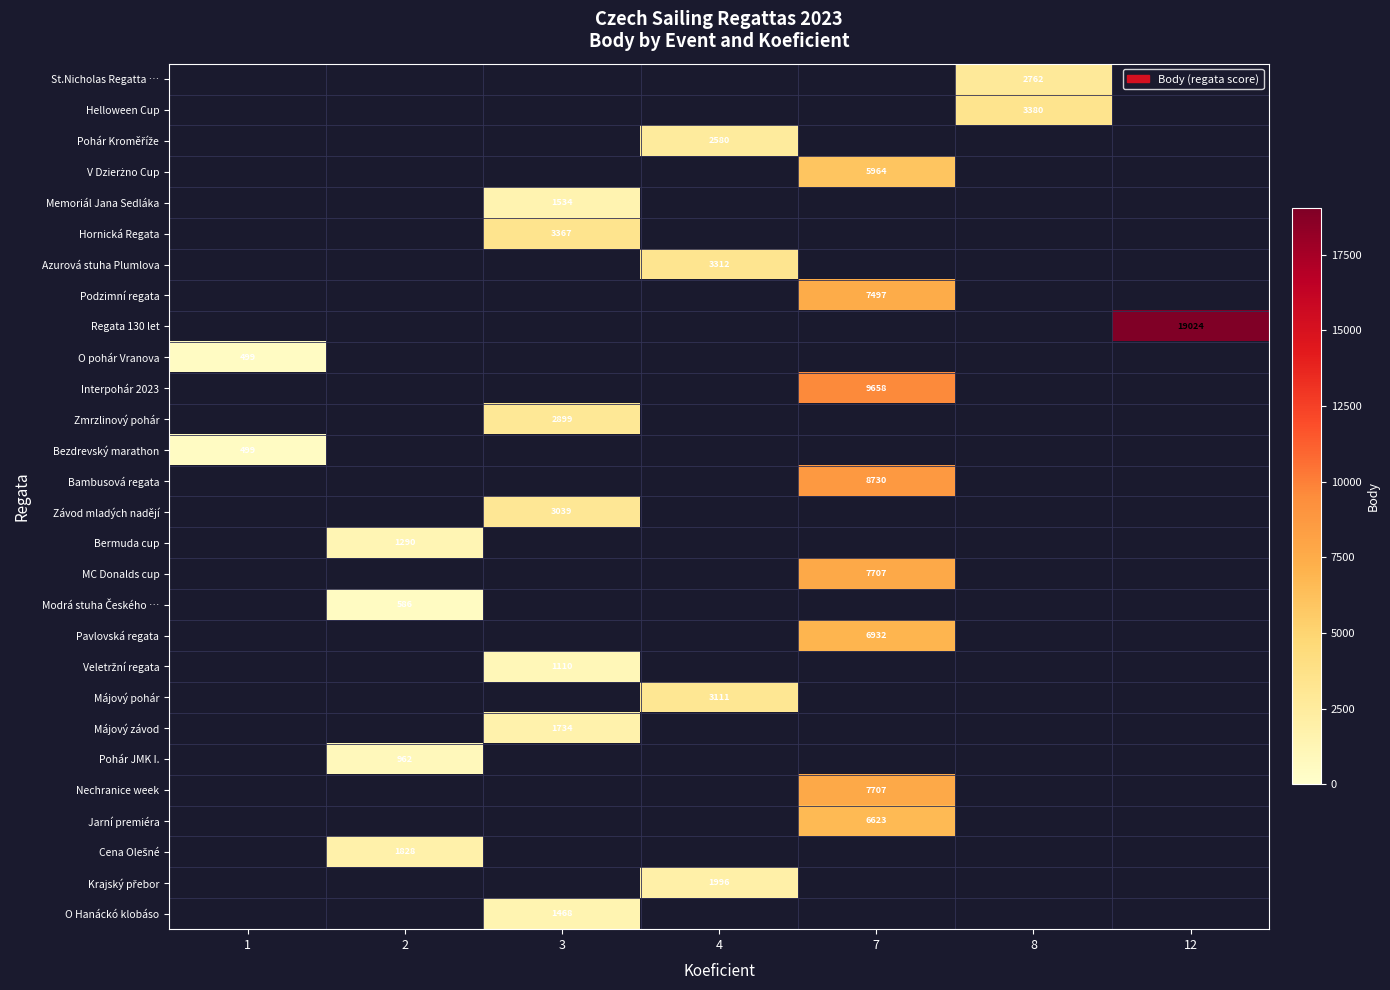

How many values in row_7 are above zero?

1